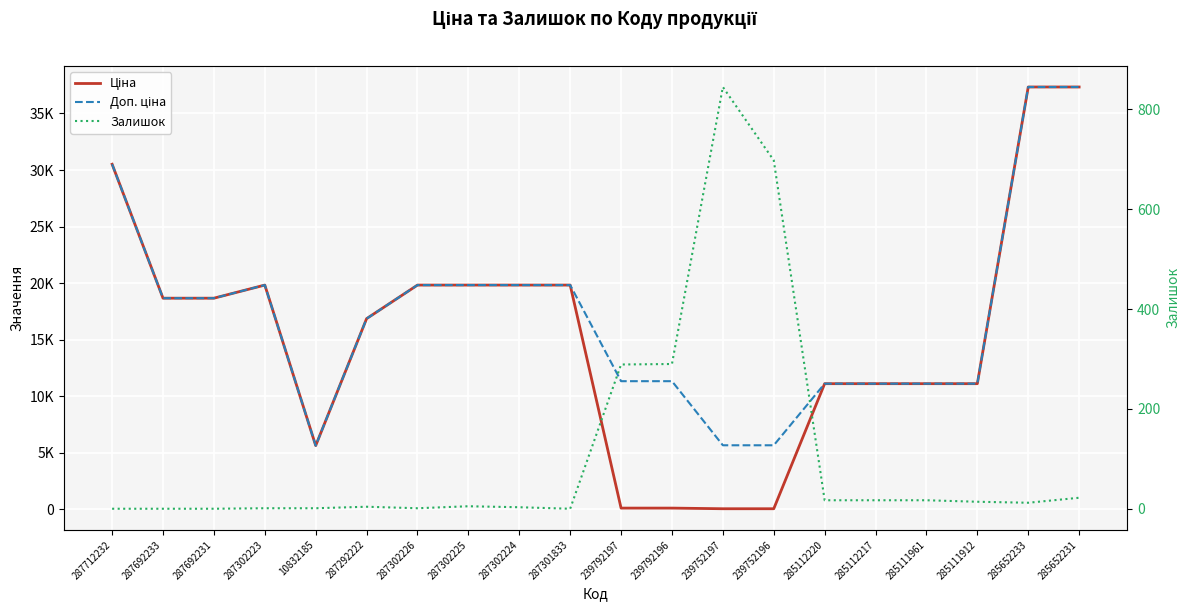

Reading right to left, list all the values displayed in this chart.

Ціна: 37343.0	37343.0	11113.6	11113.6	11113.6	11113.6	56.7	56.7	113.3	113.3	19831.1	19831.1	19831.1	19831.1	16863.2	5636.0	19831.1	18671.5	18671.5	30512.3
Доп. ціна: 37343.0	37343.0	11113.6	11113.6	11113.6	11113.6	5667.0	5667.0	11334.0	11334.0	19831.1	19831.1	19831.1	19831.1	16863.2	5636.0	19831.1	18671.5	18671.5	30512.3
Залишок: 22.0	12.0	14.0	17.0	17.0	17.0	698.0	845.0	290.0	289.0	0.0	3.0	5.0	1.0	4.0	1.0	1.0	0.0	0.0	0.0